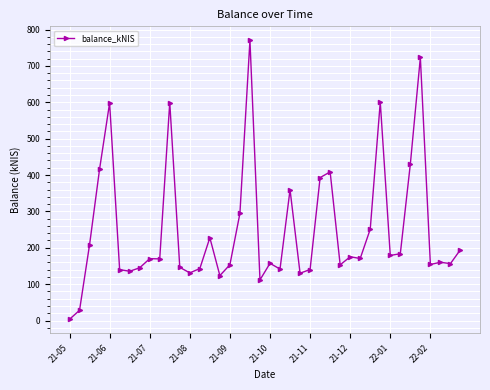

True or false: the data has more than 1 interior local peaks.

True